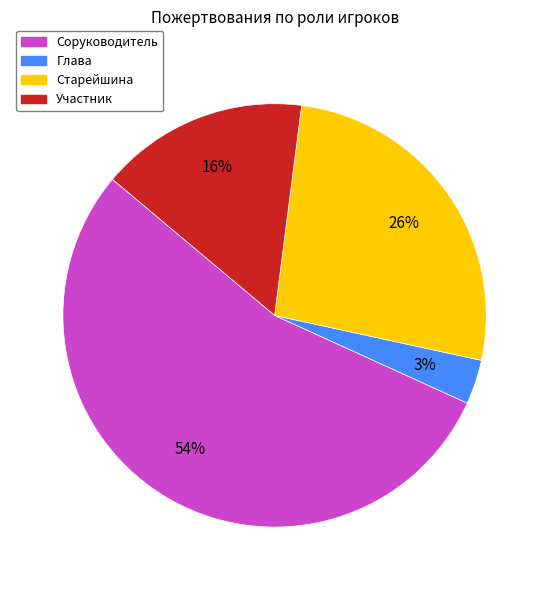

Is there a majority slice in this chart?

Yes